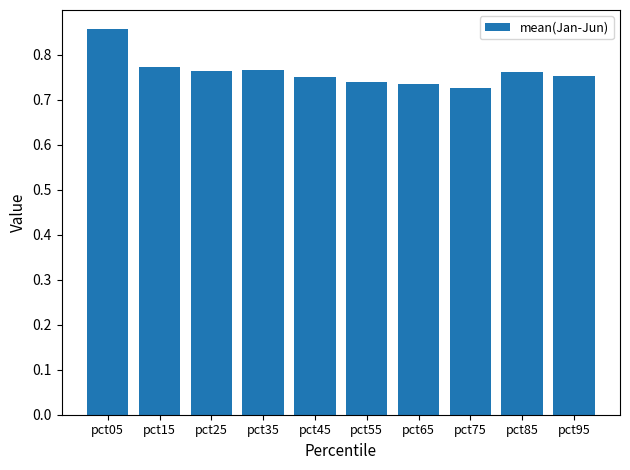

At which category does the chart reach its minimum across all series?

pct75